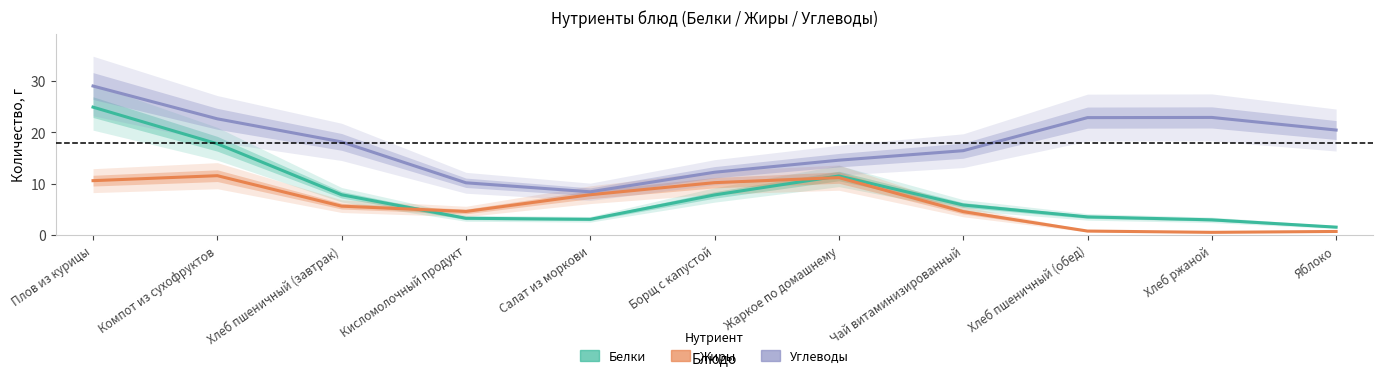

What is the label of the 6th point from the right?

Борщ с капустой